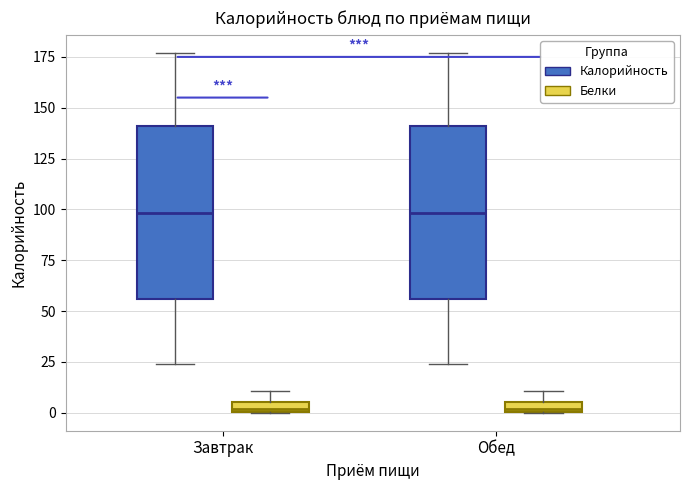

Where is the upper edge of the box for Обед (Белки) on the y-axis? The values are not printed on the chart, so give them approximately, as read against the axis.

5